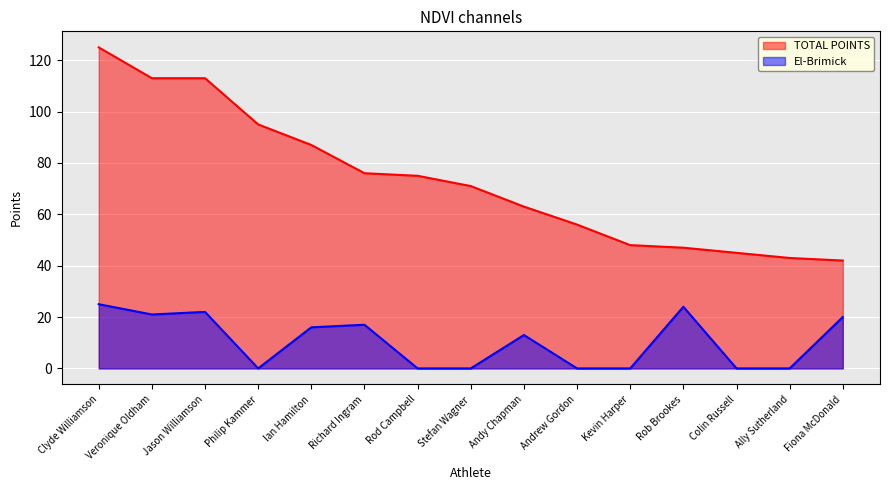

In El-Brimick, how many points are higher than both neighbors (excluding endpoints)?

4